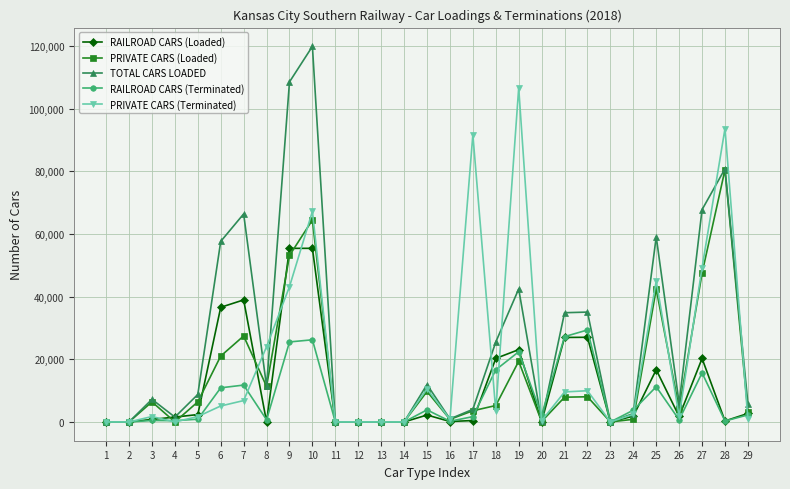

The value of TOTAL CARS LOADED at 5 is 8770. True or false?

True